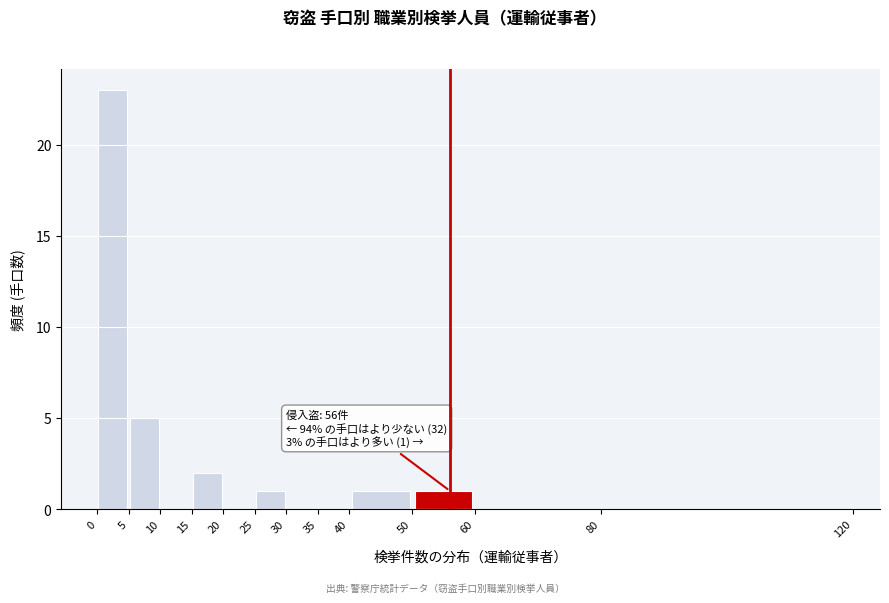

Over which range of the x-axis is the bar tallest?

0 to 5